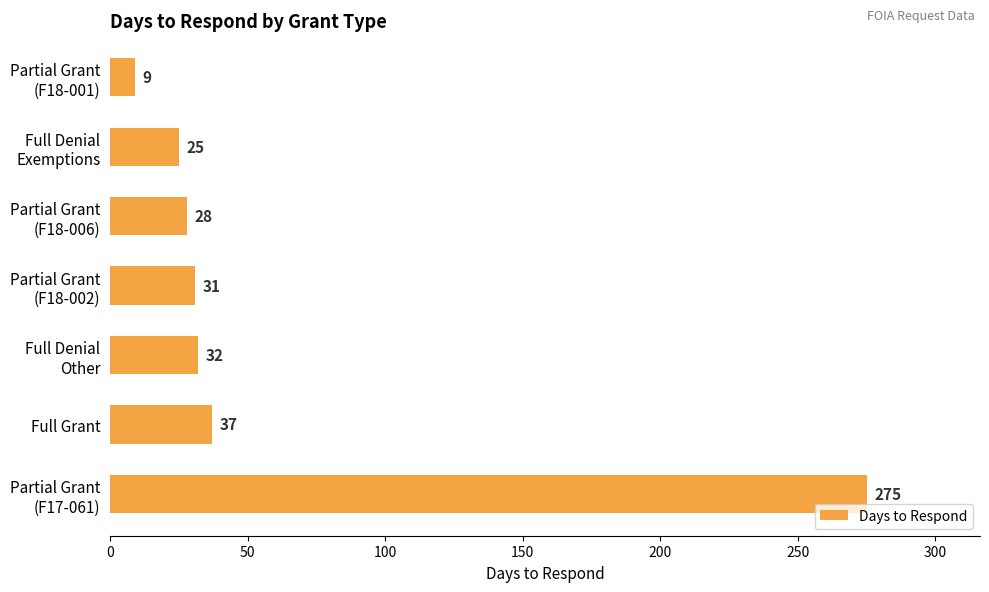

What is the maximum value shown in the chart?

275